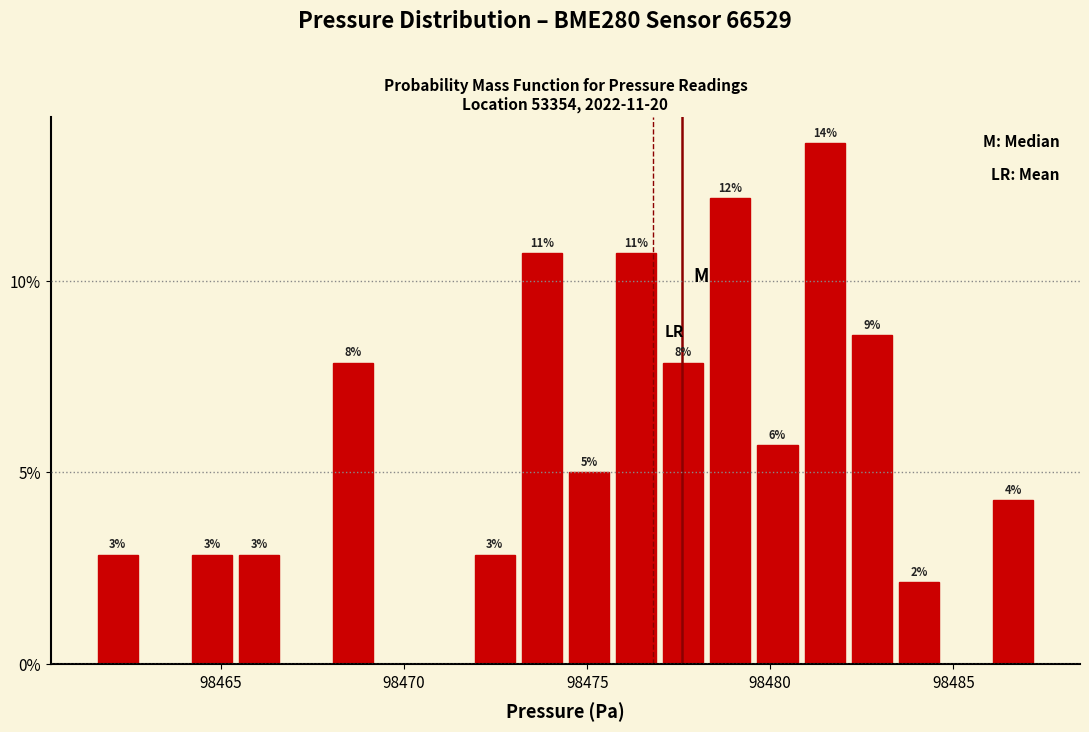

Around what value on the x-axis is the tallest bar? Give the approximate position of its centre, as read against the axis.

98481.5